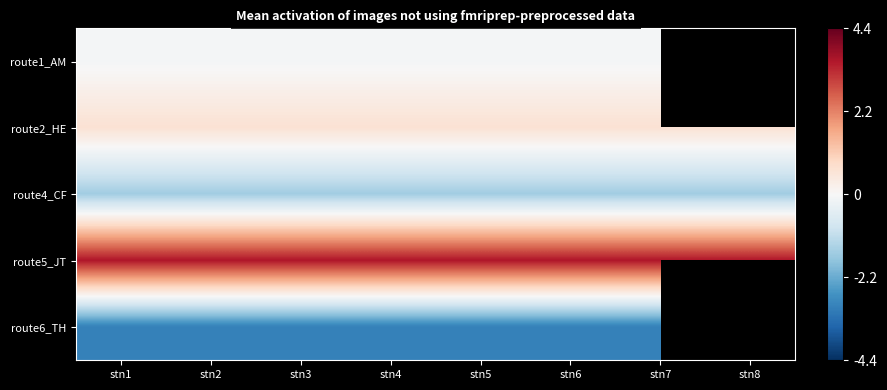

What is the sum of the route2_HE values at stn5 and stn2?

1.3